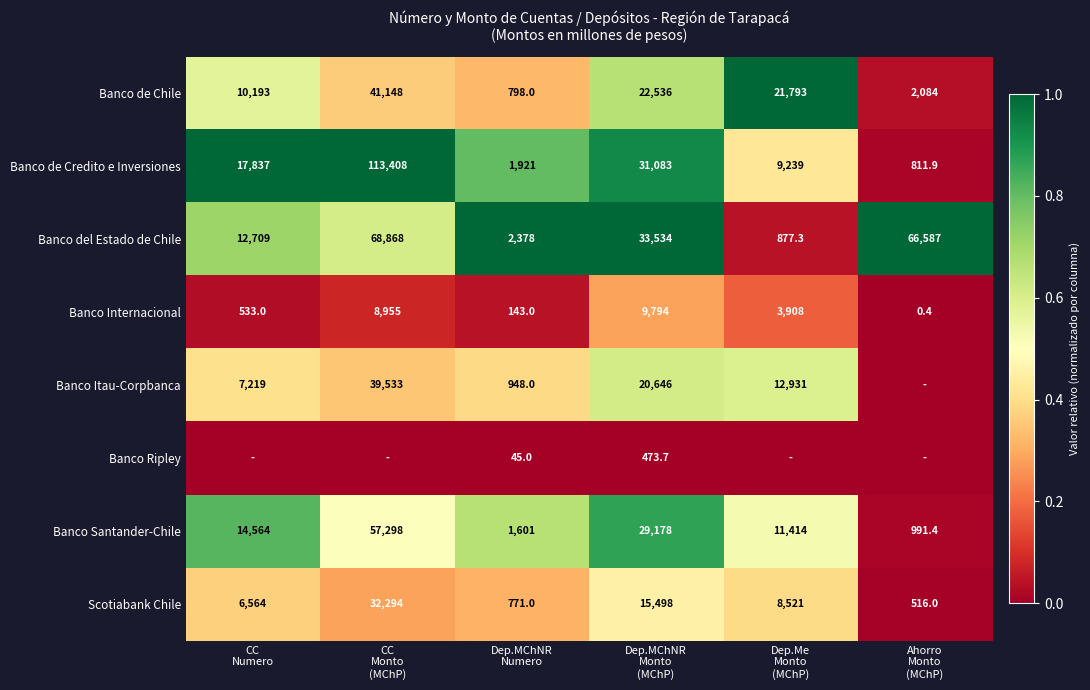

What is the sum of all Banco Internacional values?

23333.4